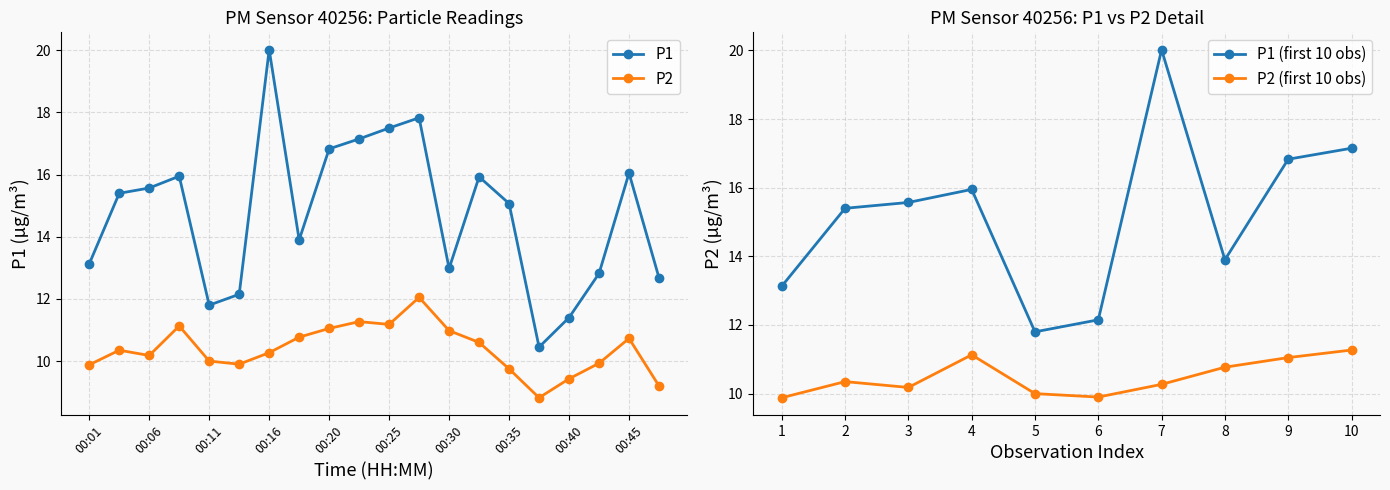

How many values in the P2 series are below 10?

7